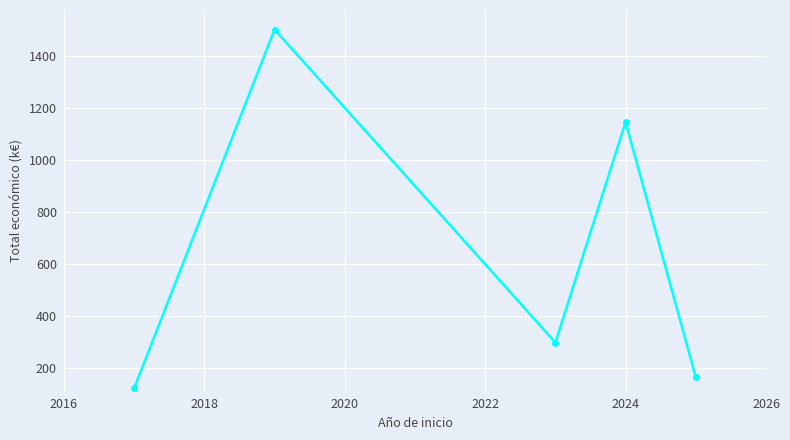

Reading right to left, transcribe all the data shown in this chart.

165.3	1146.0	298.8	1501.7	123.0